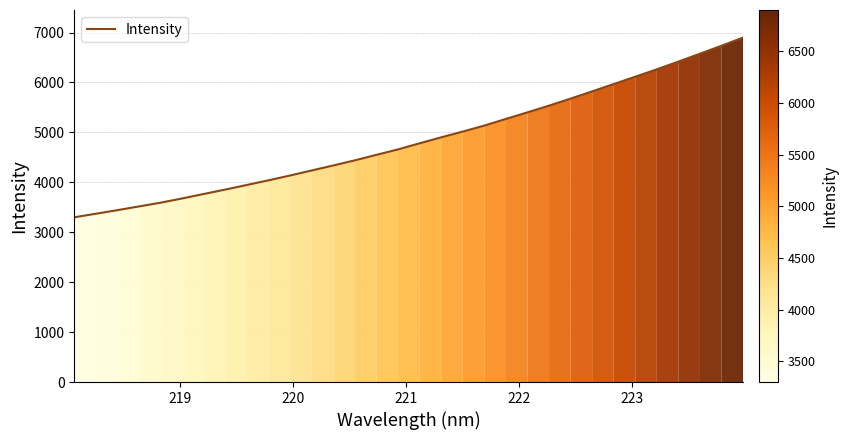

Does the chart display data point markers on the line(s)?

No